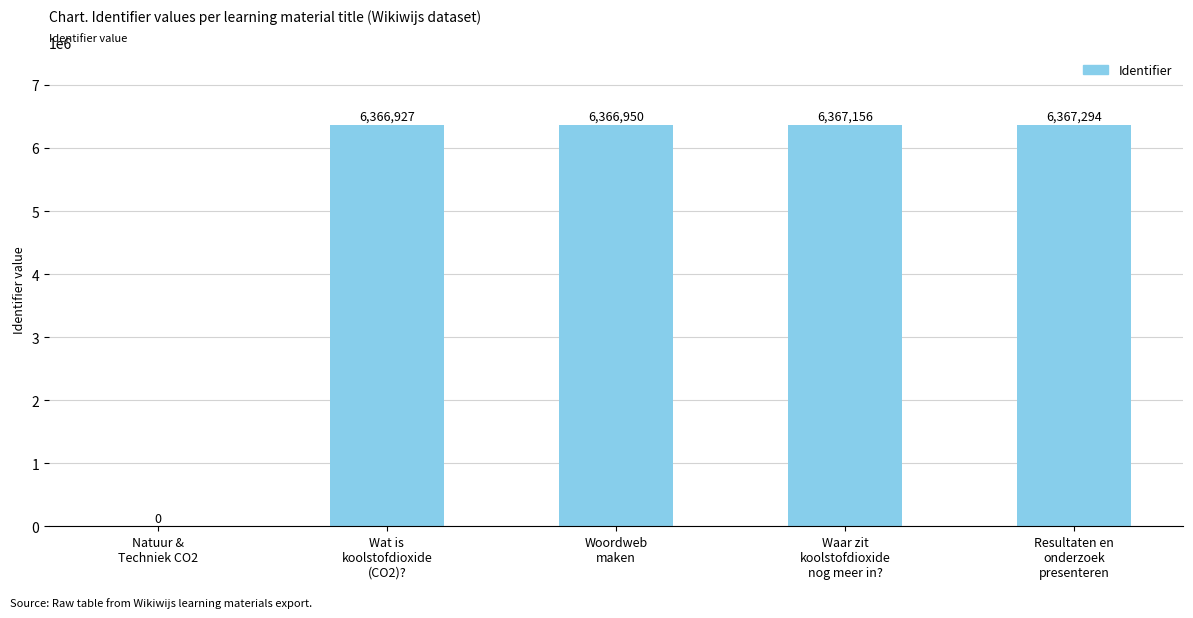

What is the sum of all values?

25468327